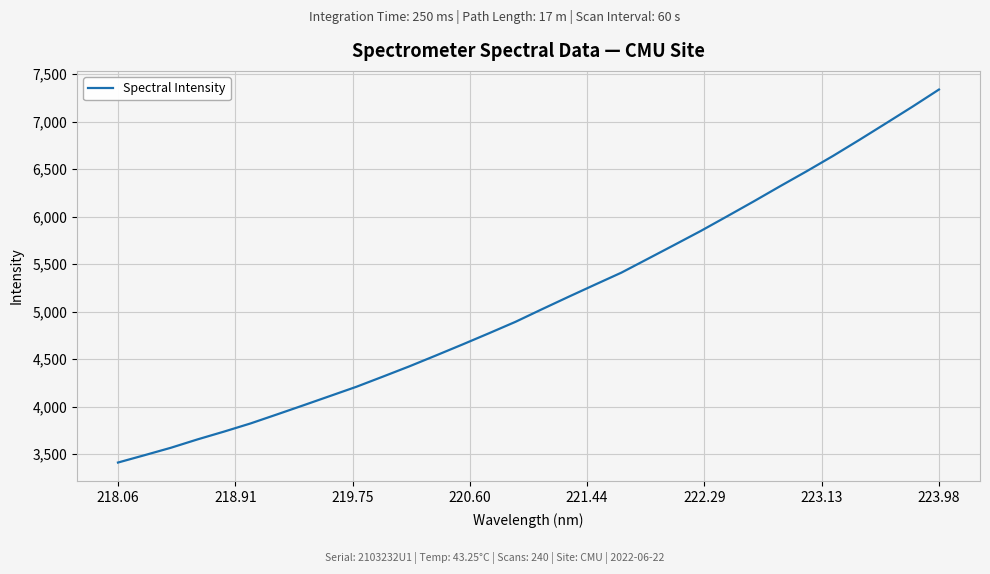

What is the difference between the maximum and minimum values?

3926.7